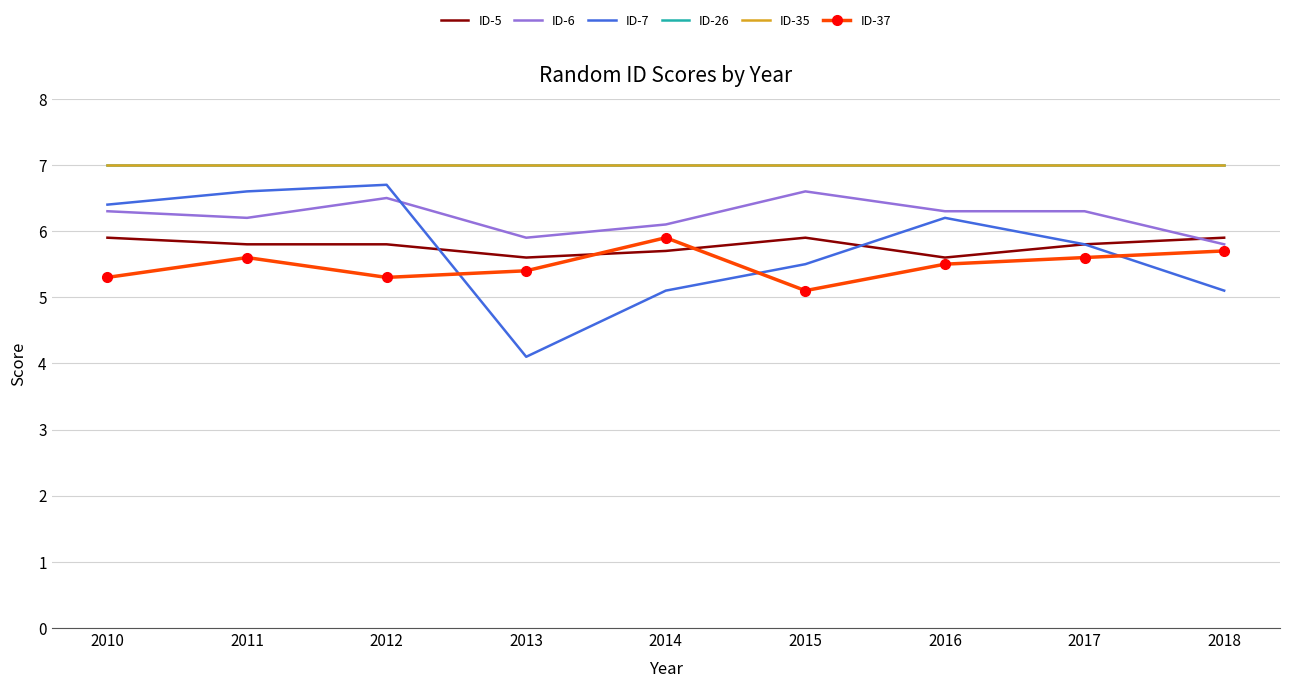

What is the difference between the ID-5 values at 2013 and 2014?

0.1